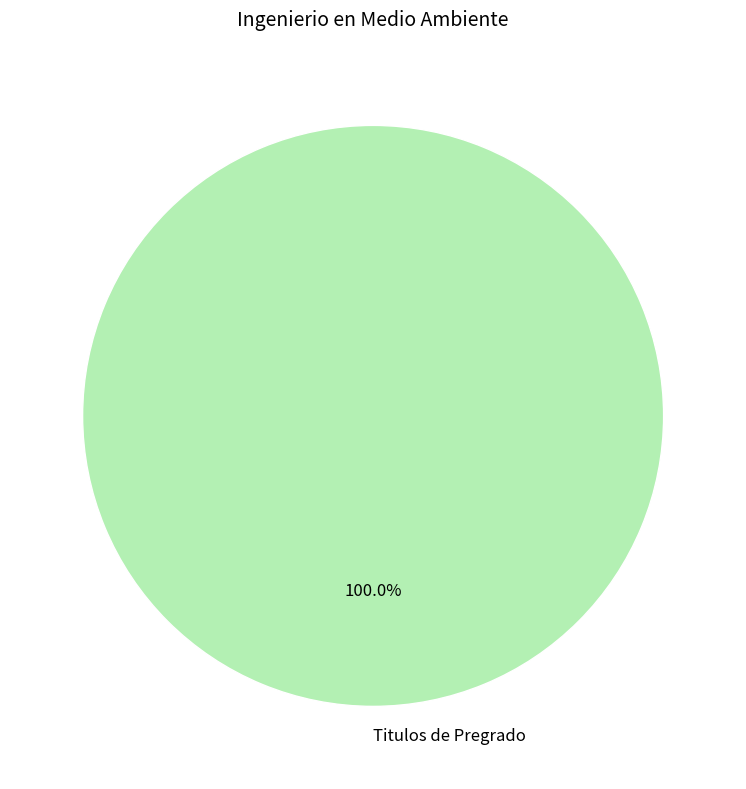

Does any single category account for the majority?

Yes